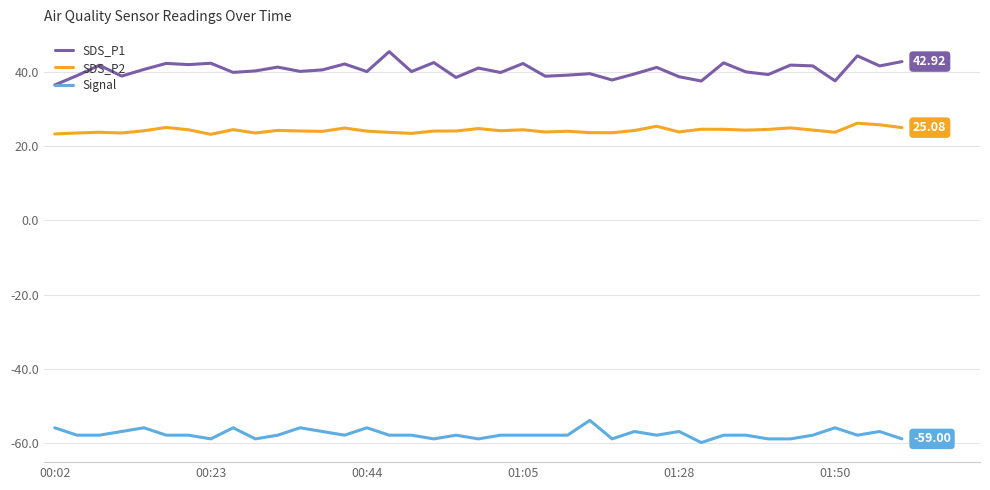

True or false: SDS_P1 and Signal intersect in this chart.

False